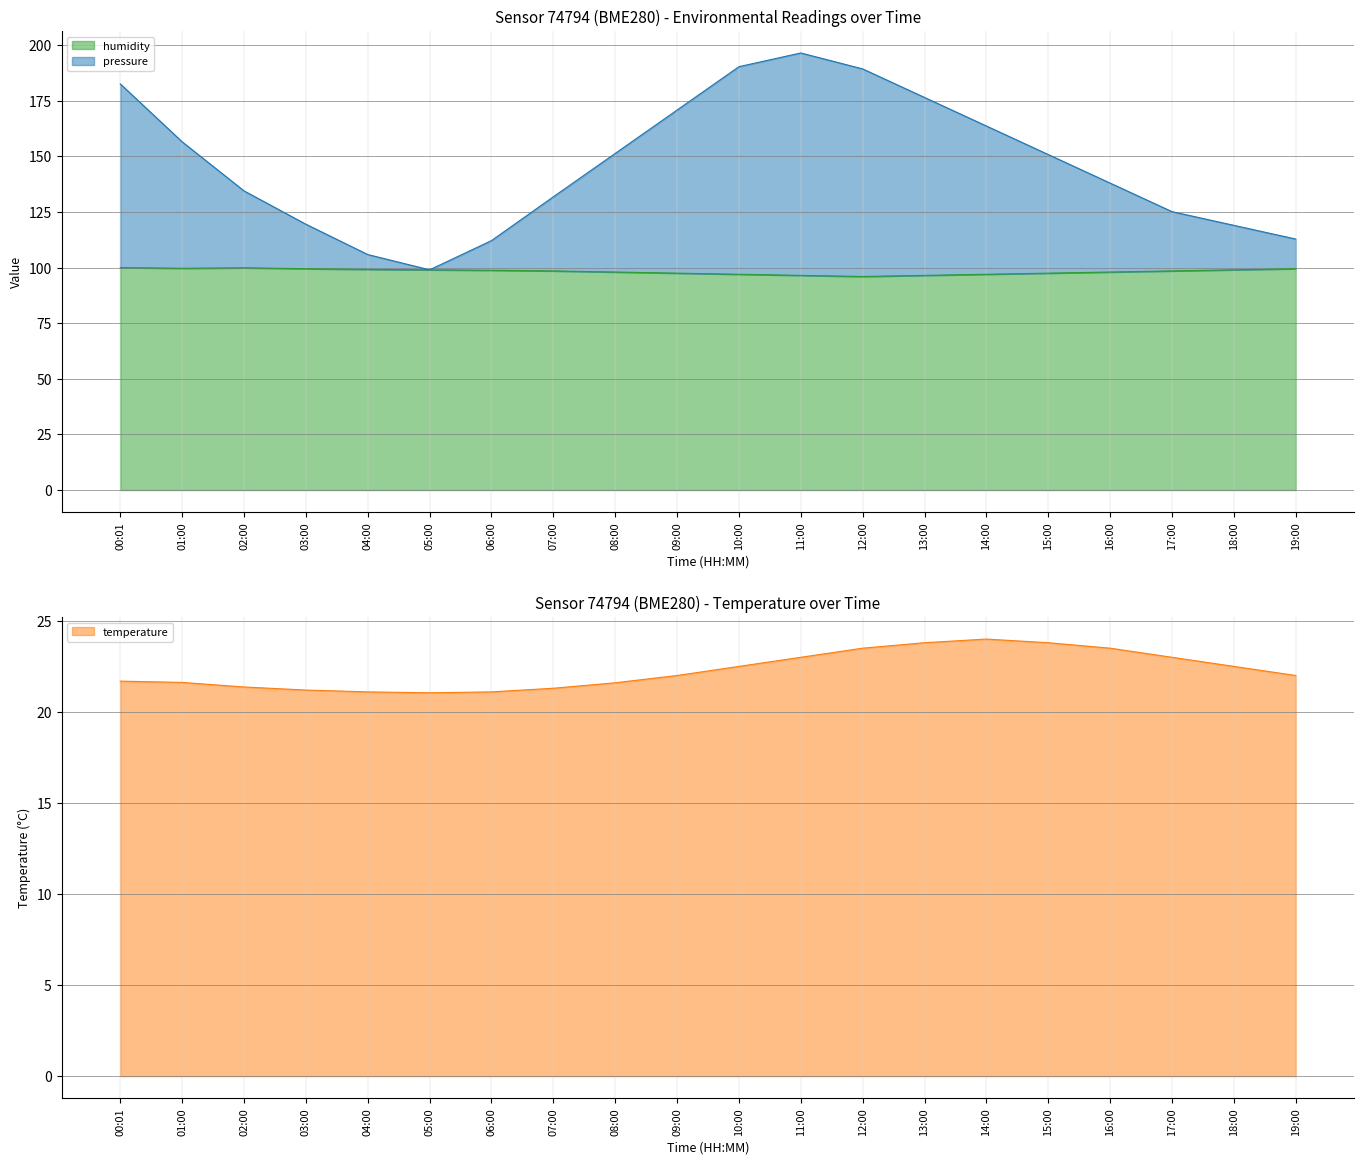

List the series in order of their overall mean, lowest first.

temperature, humidity, pressure